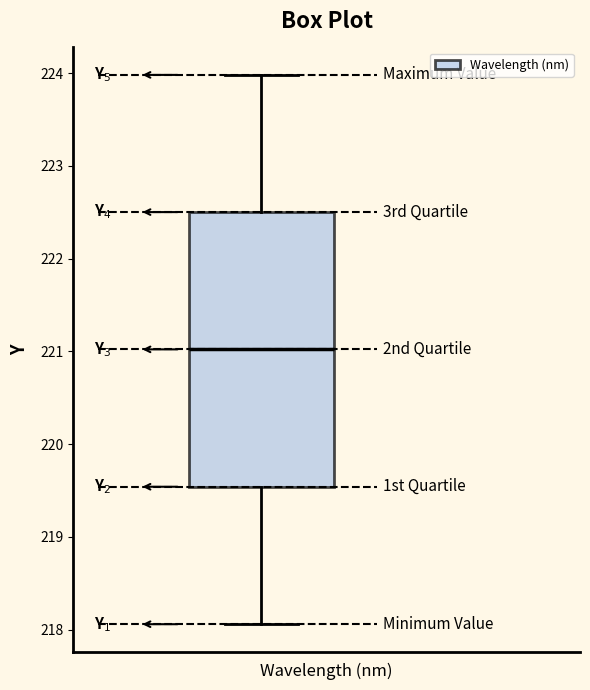

Where does the median line of the box sit on the y-axis? The values are not printed on the chart, so give them approximately, as read against the axis.

221.0